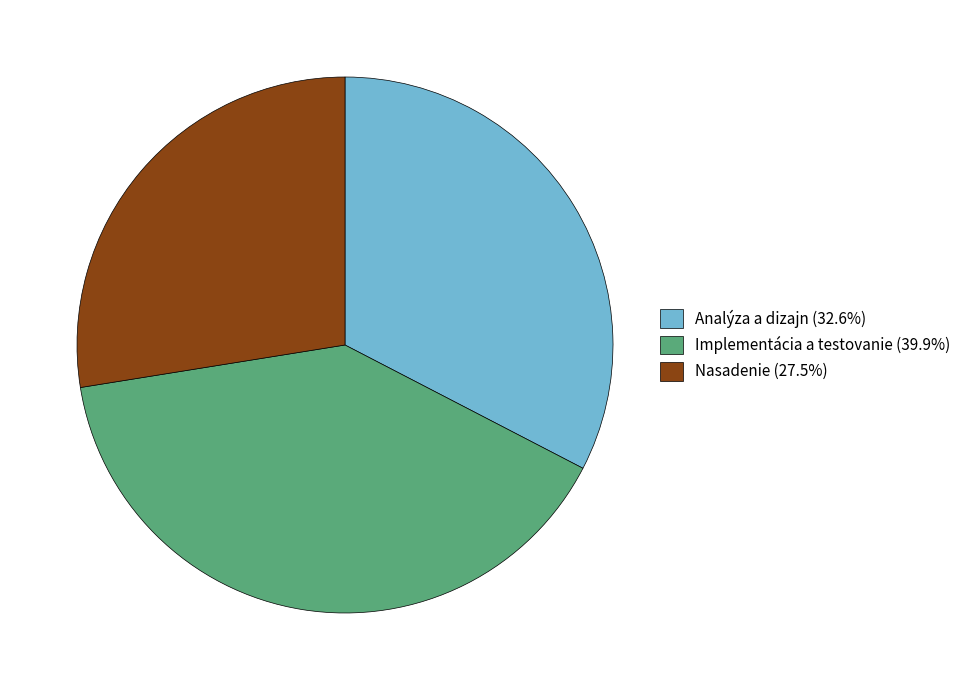

Rank the categories by value from highest to lowest.

Implementácia a testovanie, Analýza a dizajn, Nasadenie